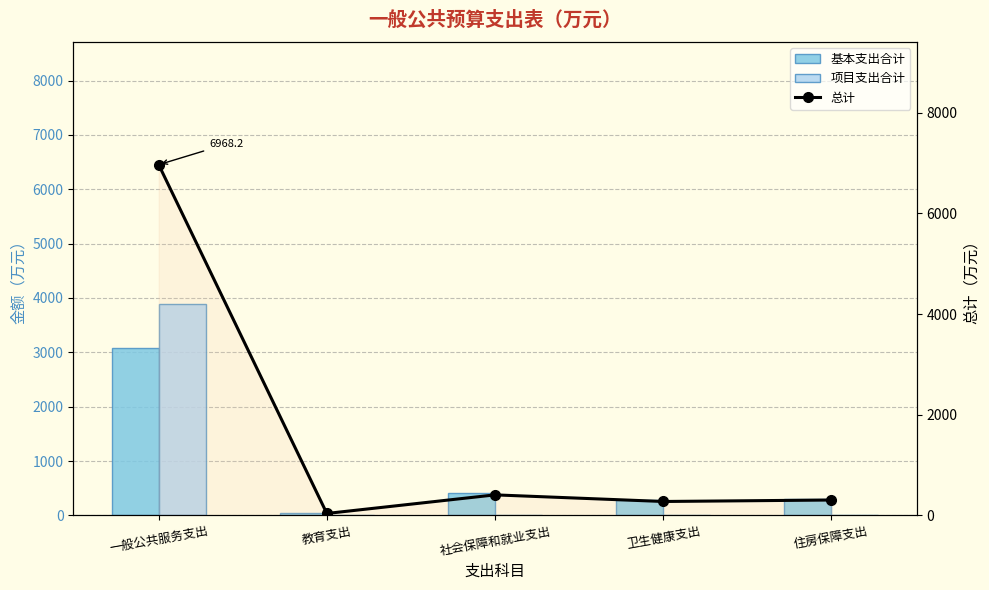

What is the value of the 基本支出合计 bar at the 2nd from the left?

38.2